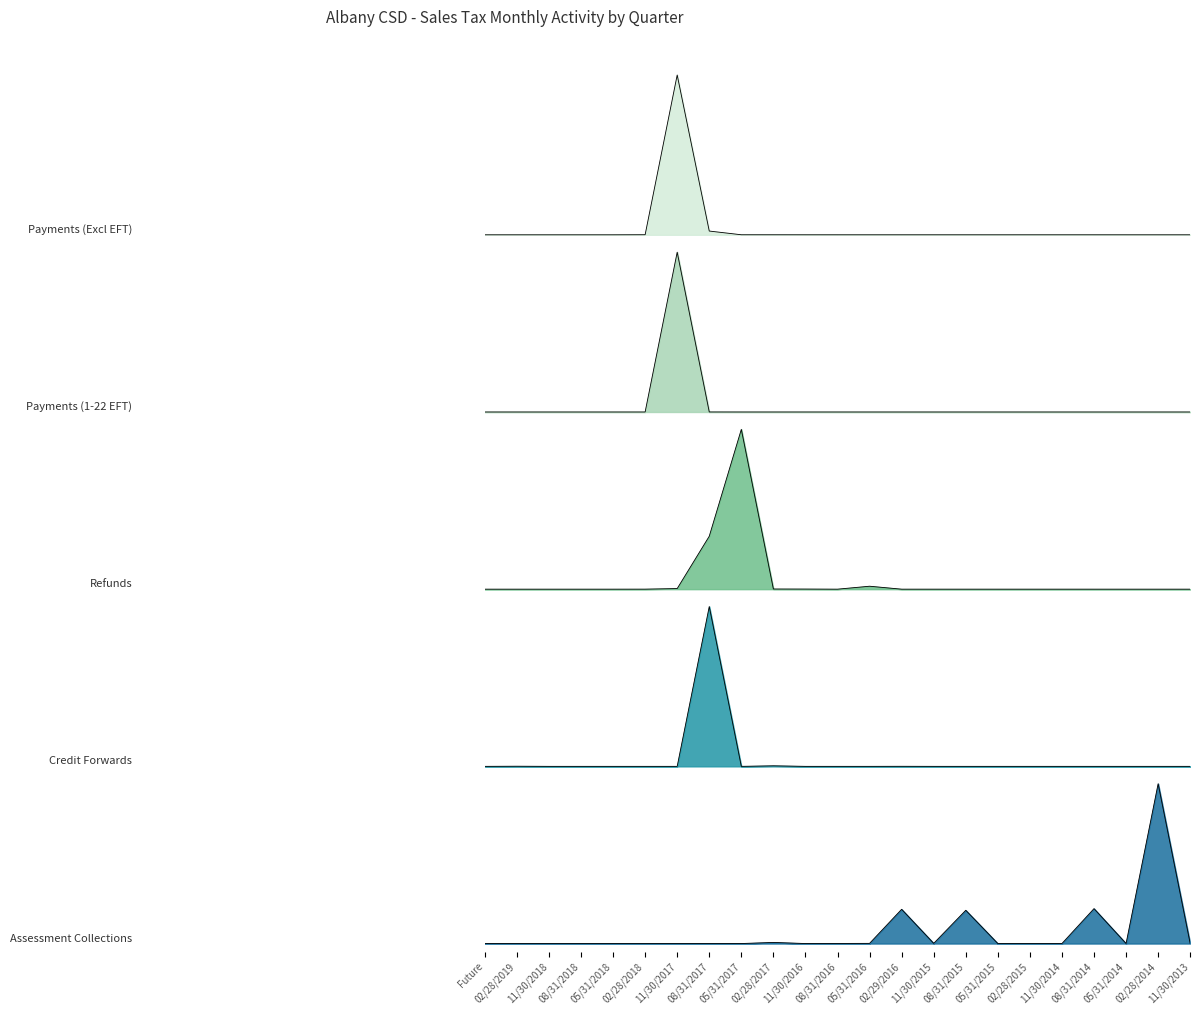

Which category has the highest value across all series?

11/30/2017